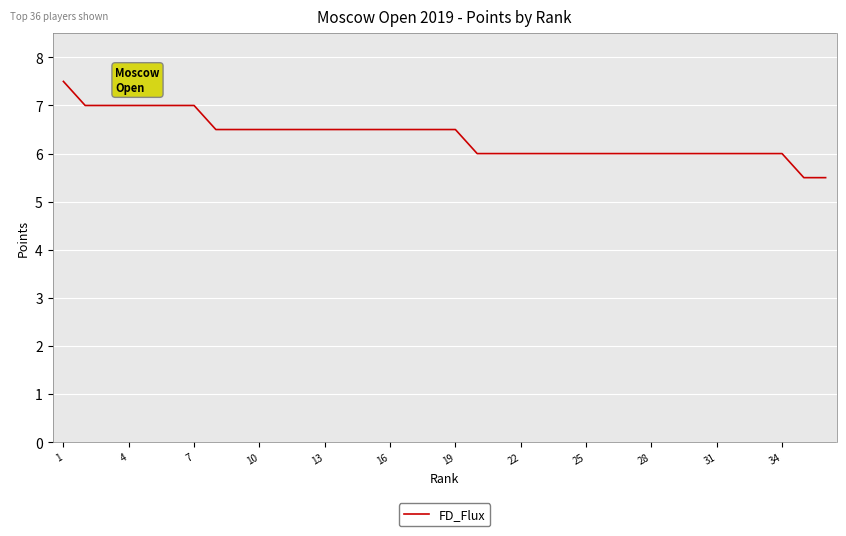

What is the difference between the maximum and minimum values?

2.0